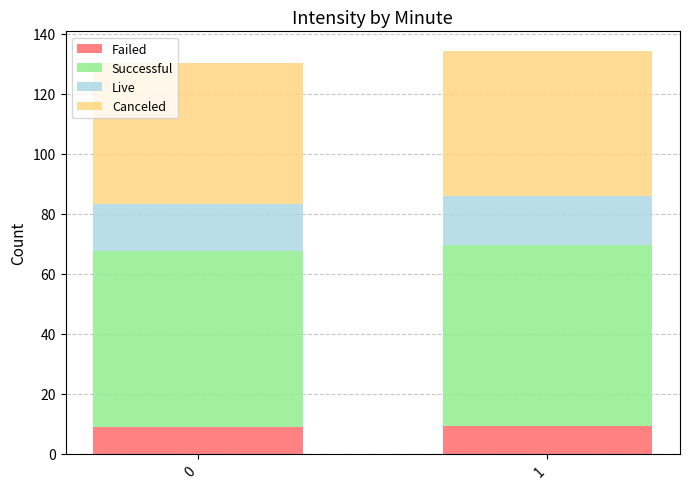

How many distinct data groups are displayed?

4